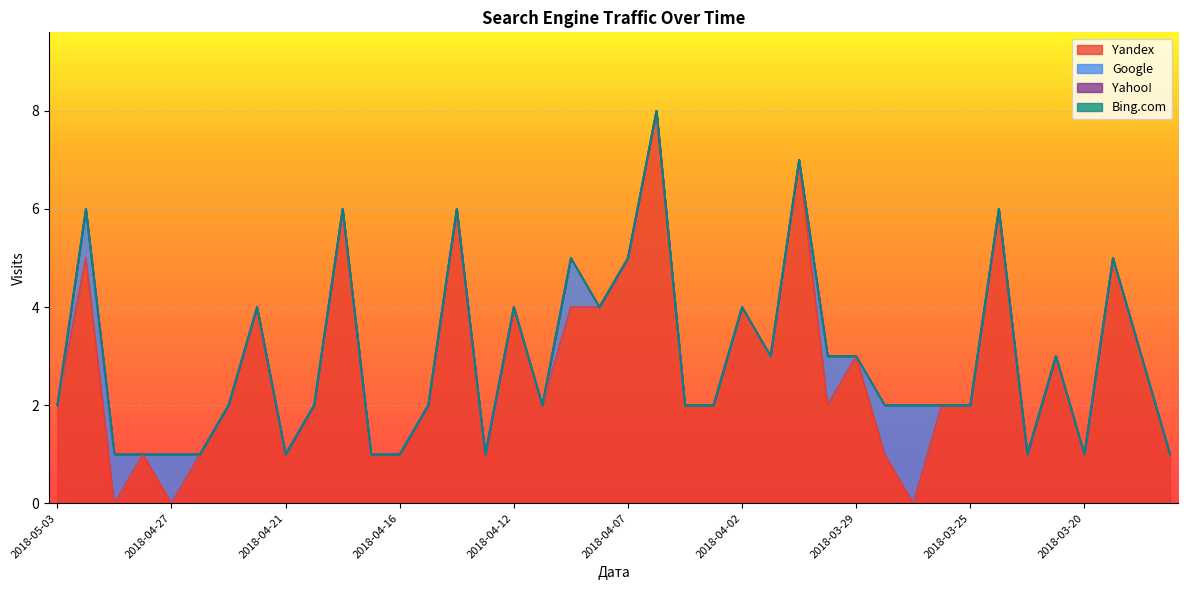

Between 2018-03-27 and 2018-05-03, which is larger?

2018-05-03